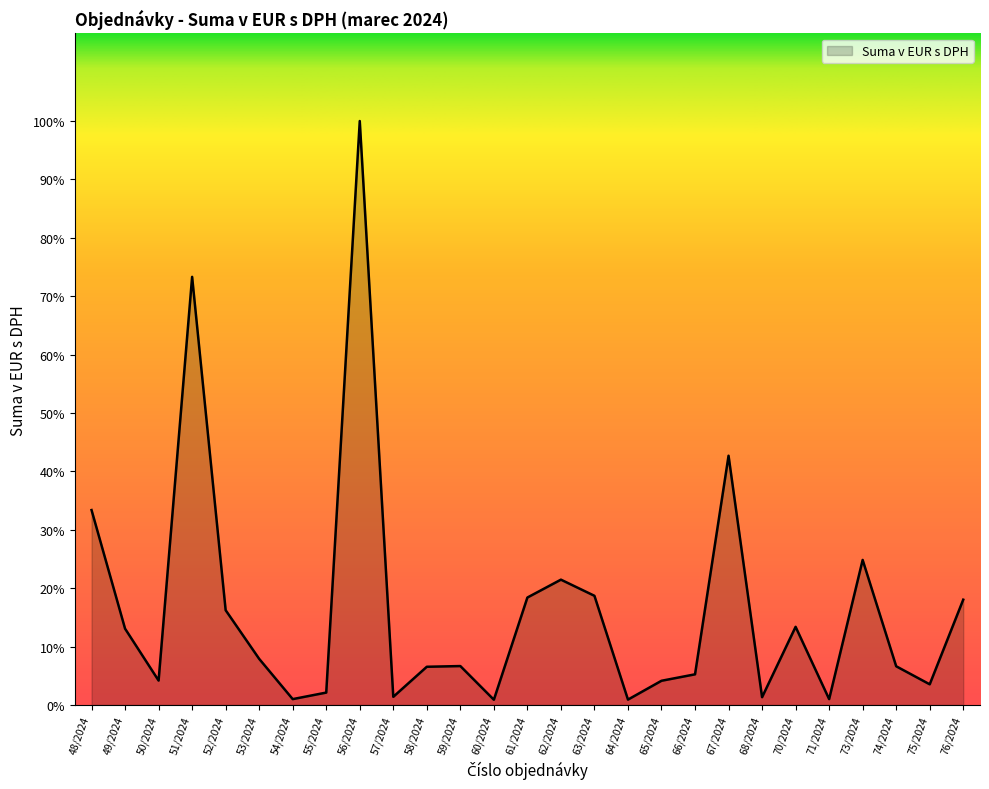

Does the chart have visible grid lines?

No